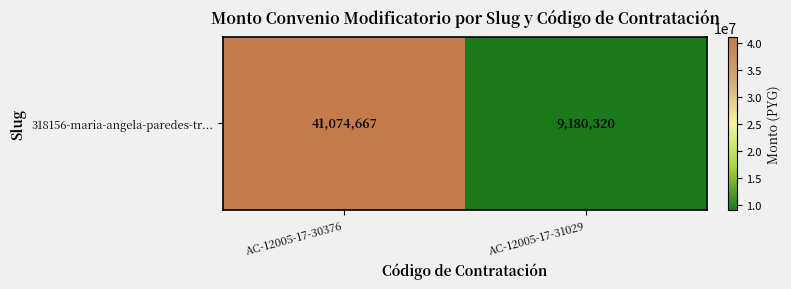

Which has a higher value, AC-12005-17-31029 or AC-12005-17-30376?

AC-12005-17-30376